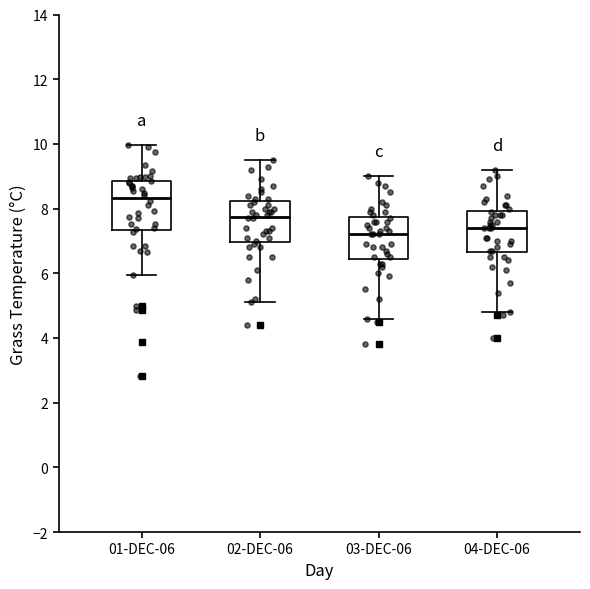

Where does the upper whisker of the box for 04-DEC-06 end on the y-axis? The values are not printed on the chart, so give them approximately, as read against the axis.

9.2